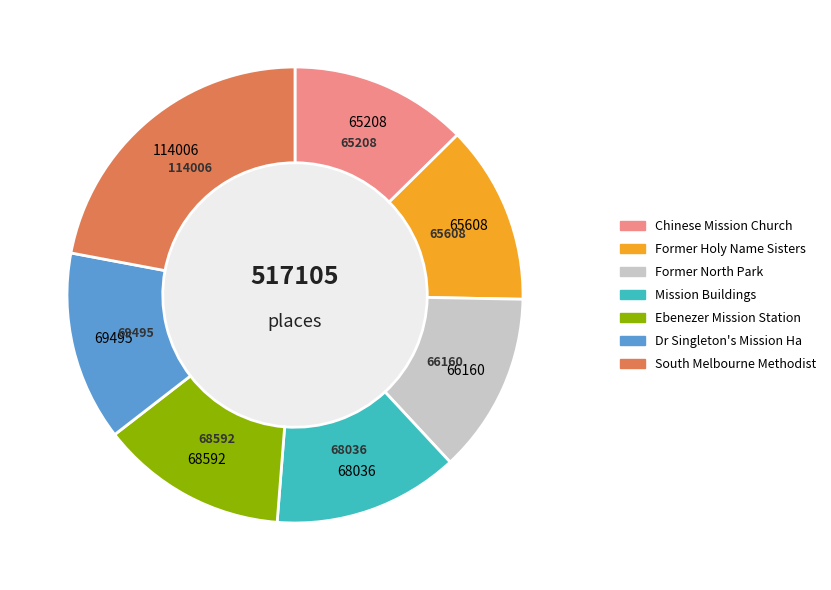

Is there any slice that represents more than half of the pie?

No